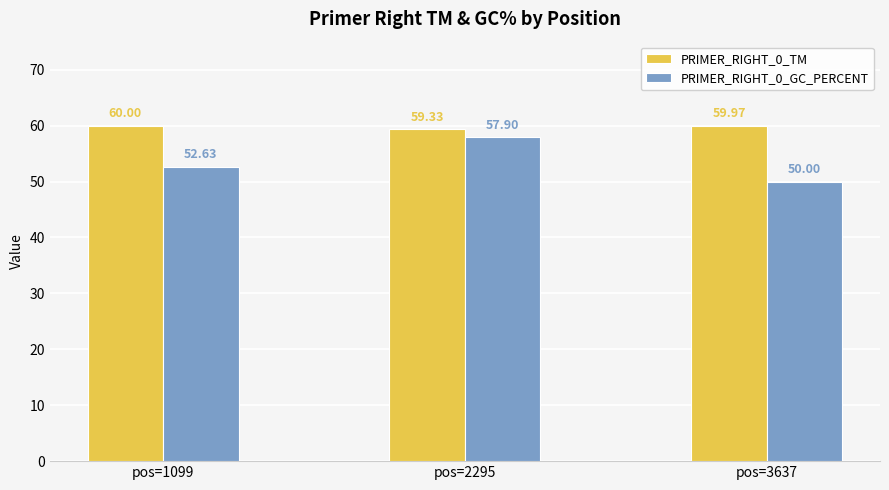

At pos=1099, list the series in order from largest to smallest.

PRIMER_RIGHT_0_TM, PRIMER_RIGHT_0_GC_PERCENT